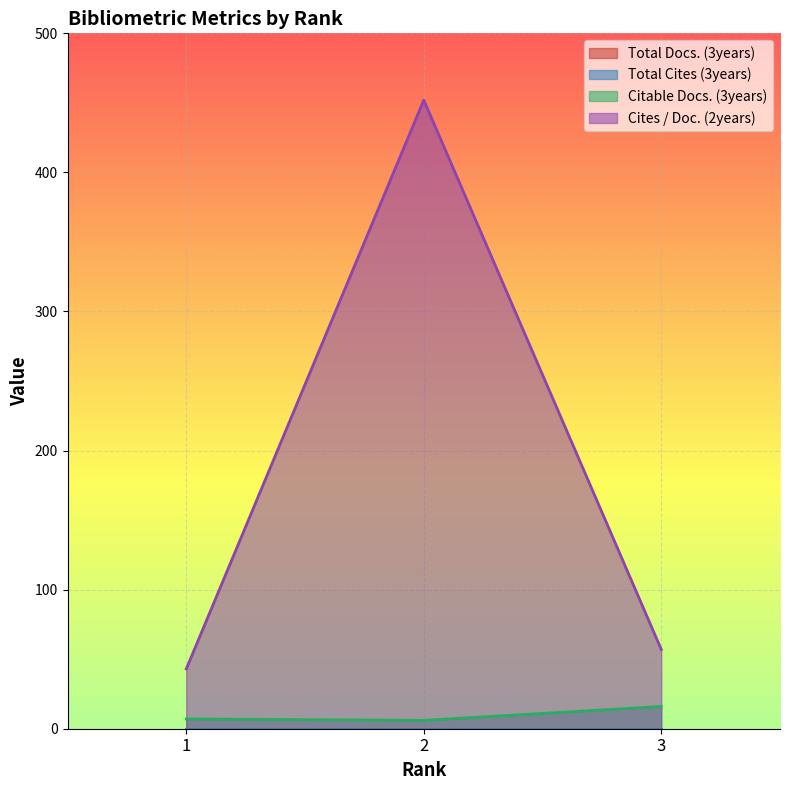

Which label corresponds to the smallest value in the chart?

2